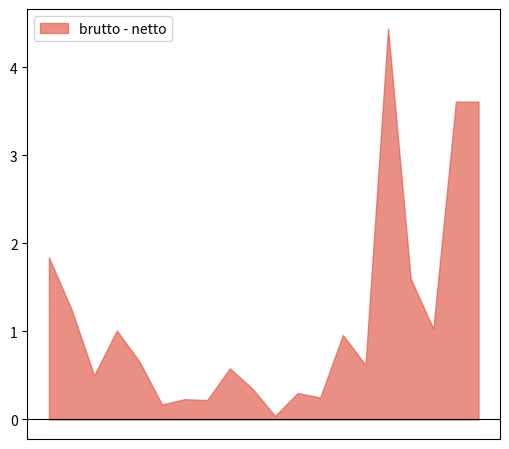

What is the difference between the maximum and minimum values?

4.4